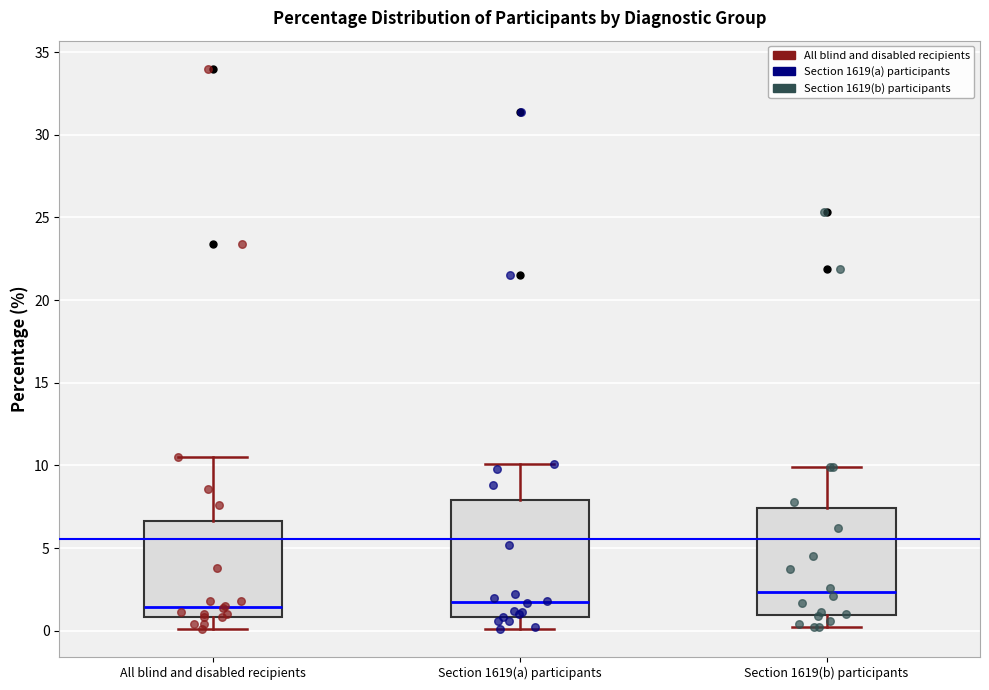

Reading left to right, transcribe this box plot: for each box, give where its median line is, the range the box spans, and where its two whiskers end, as read against the y-axis. The values are not printed on the chart, so give them approximately, as read against the axis.

All blind and disabled recipients: median 1.5, box 1.0 to 6.5, whiskers 0.0 to 10.5
Section 1619(a) participants: median 2.0, box 1.0 to 8.0, whiskers 0.0 to 10.0
Section 1619(b) participants: median 2.5, box 1.0 to 7.5, whiskers 0.0 to 10.0